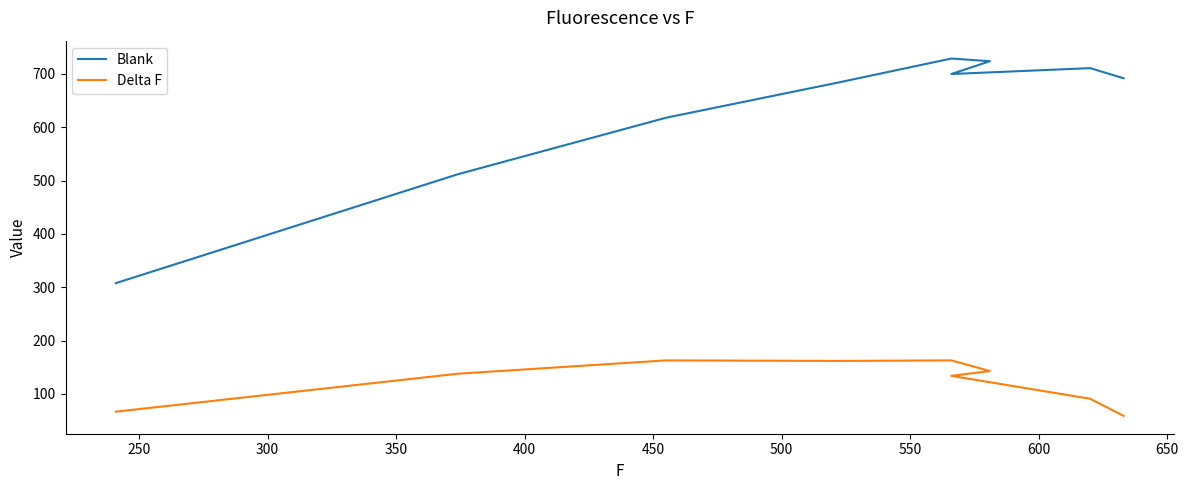

True or false: Blank and Delta F cross at least once.

False